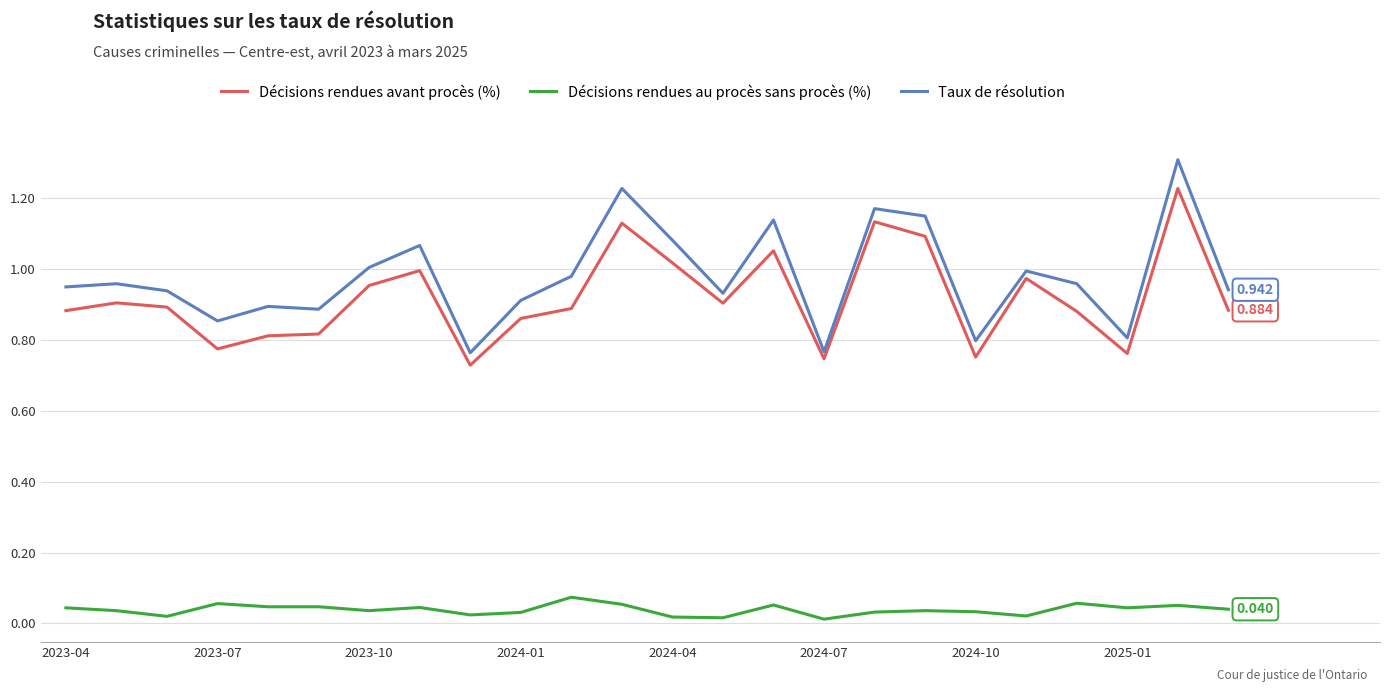

Which series has the widest spread of values?

Taux de résolution